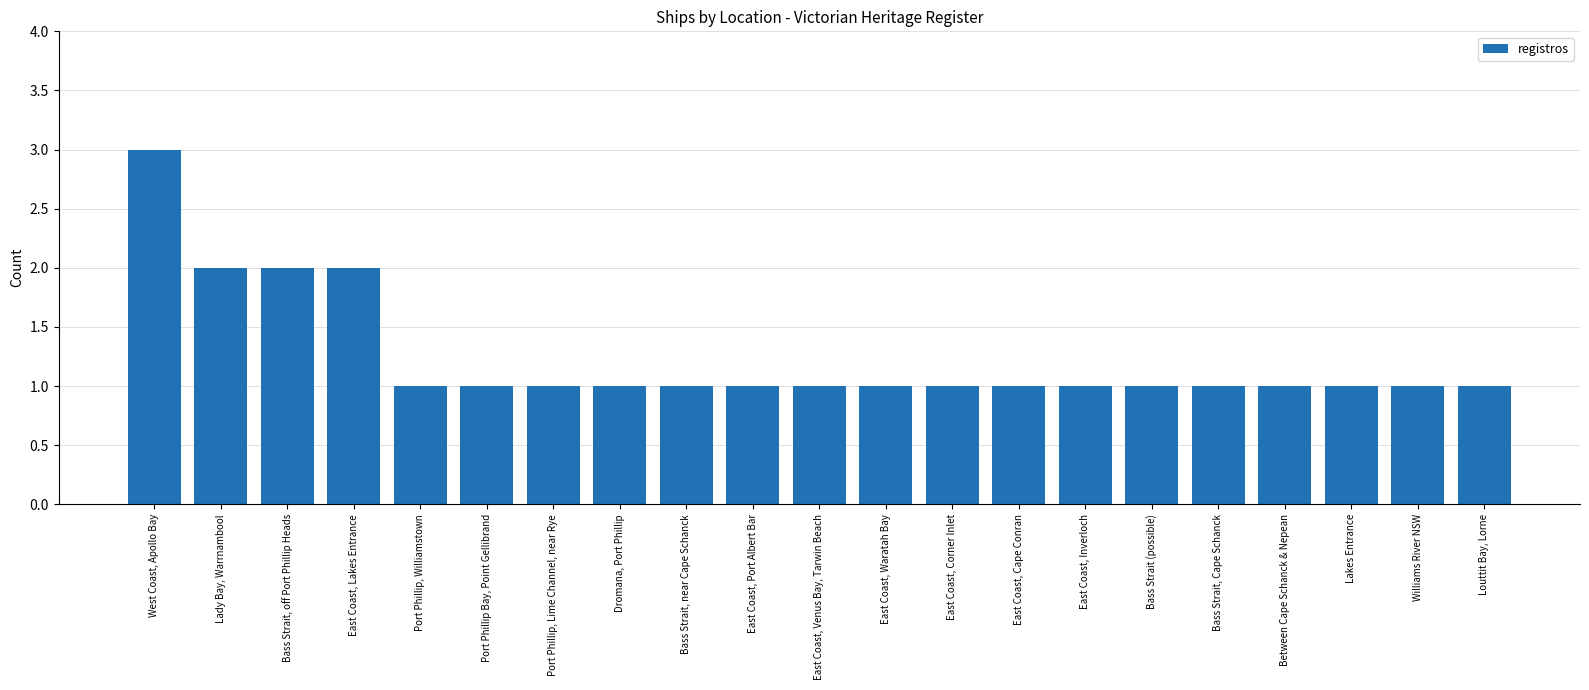

What position from the left is West Coast, Apollo Bay?

1